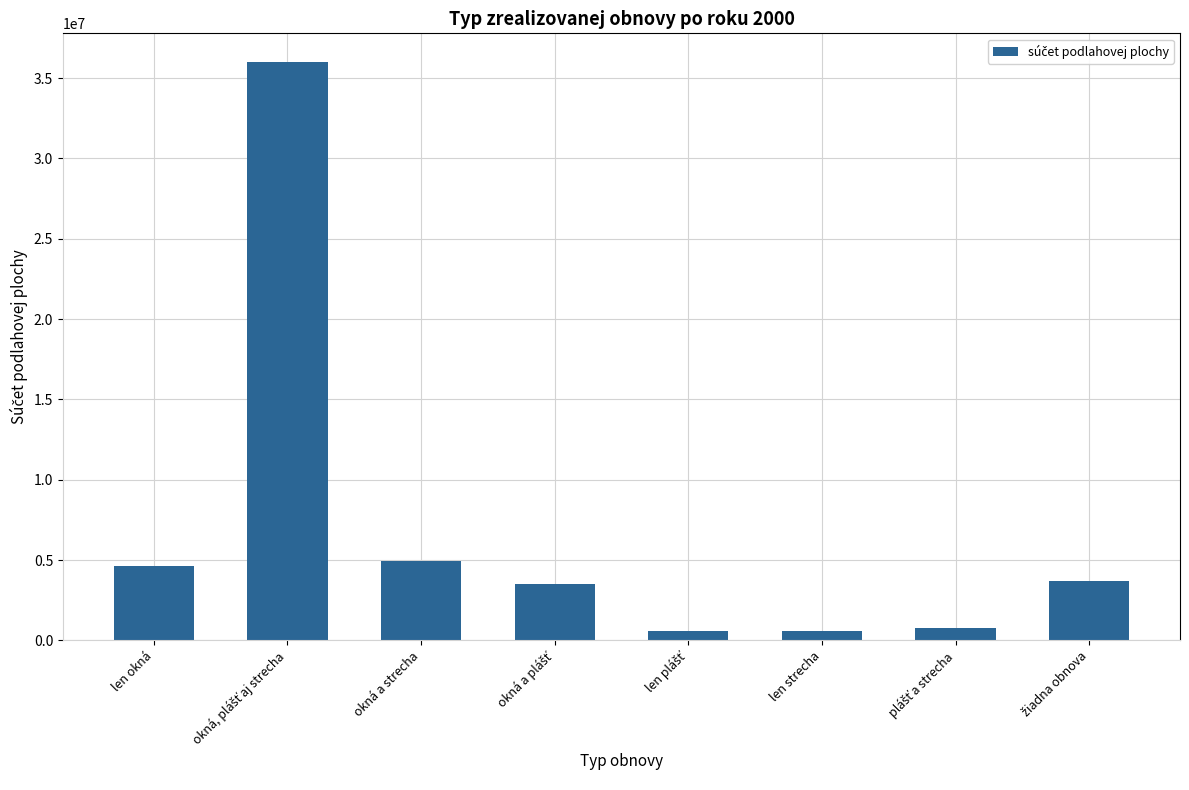

What is the minimum value shown in the chart?

578747